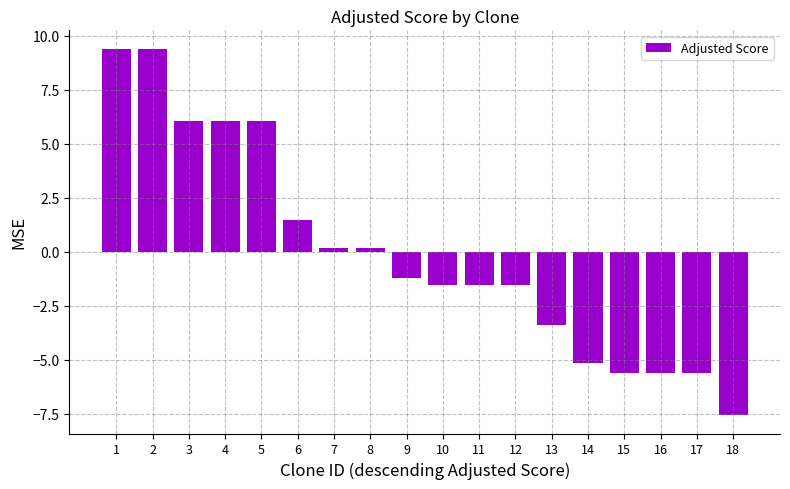

Where does the data first go above -1?

1